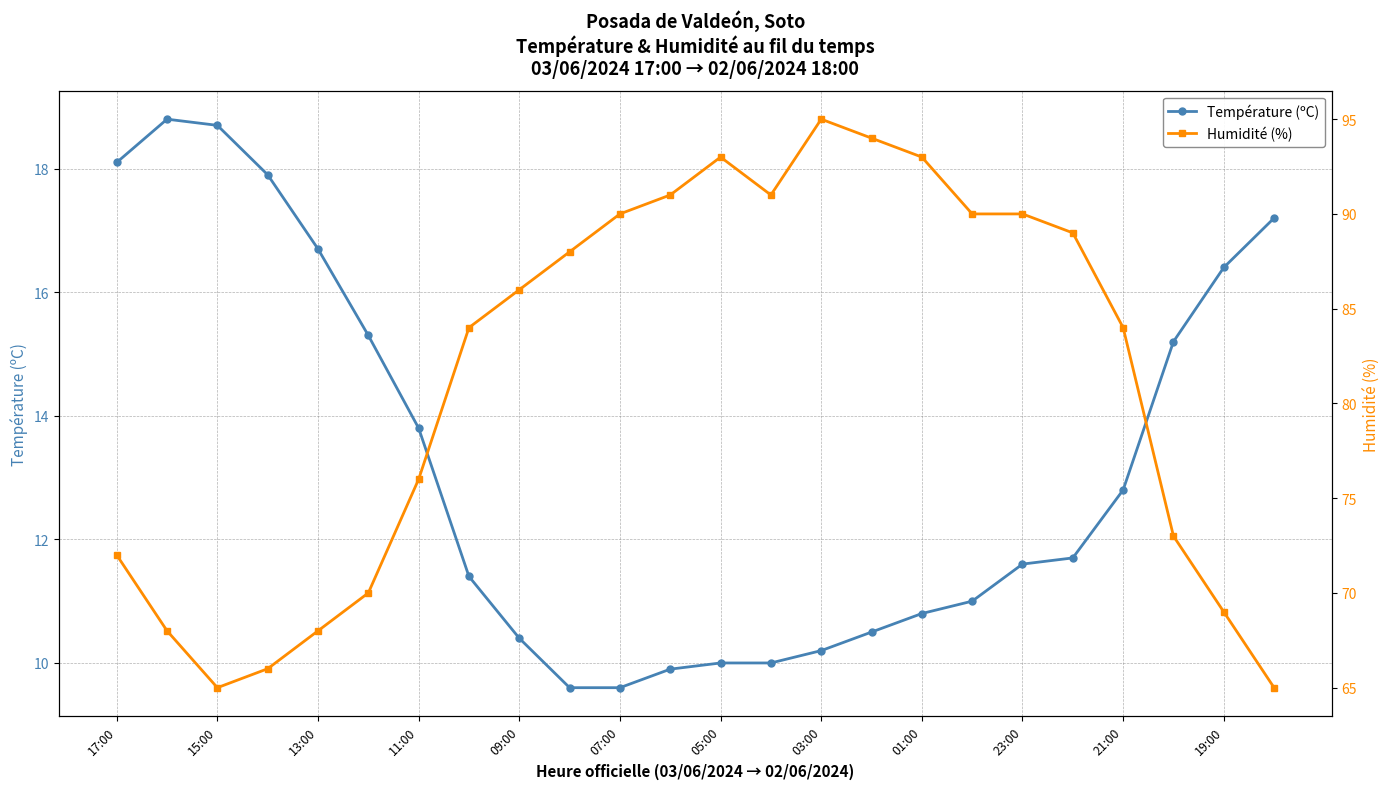

What is the value of the Humidité (%) point at the 7th from the left?

76.0